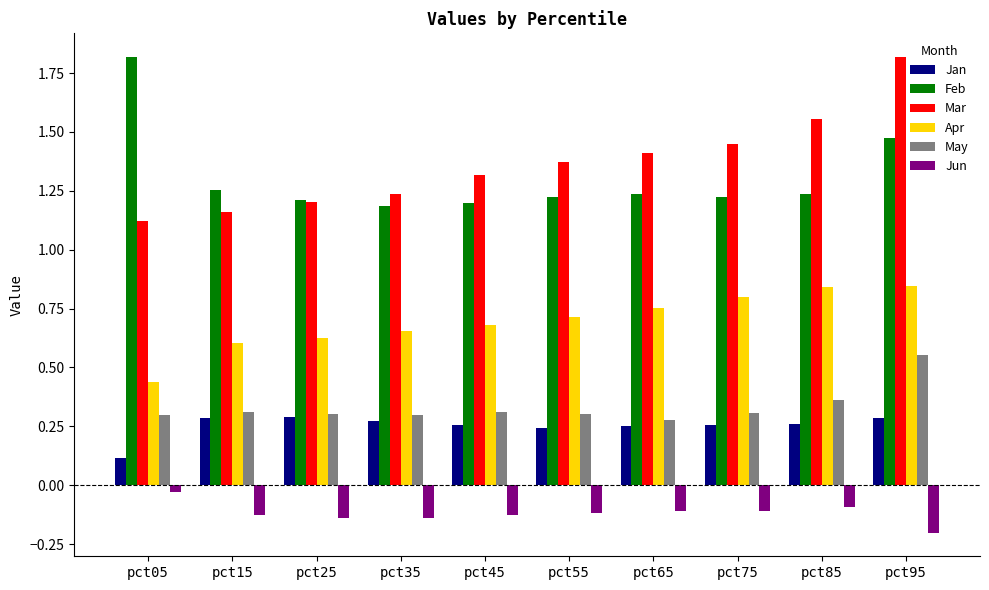

Between pct05 and pct25, which series saw the biggest shift?

Feb